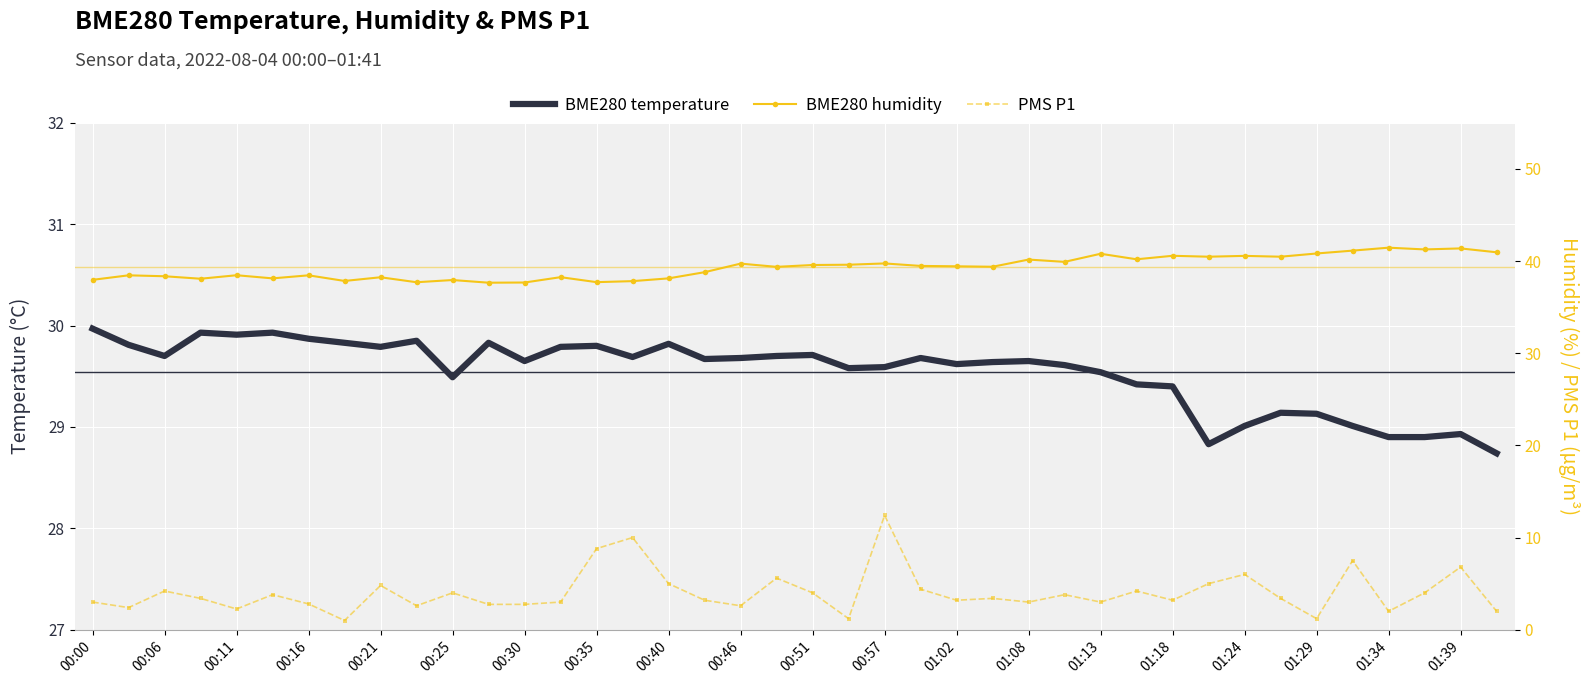

True or false: PMS P1 has a value of 3.4 at 25.

True